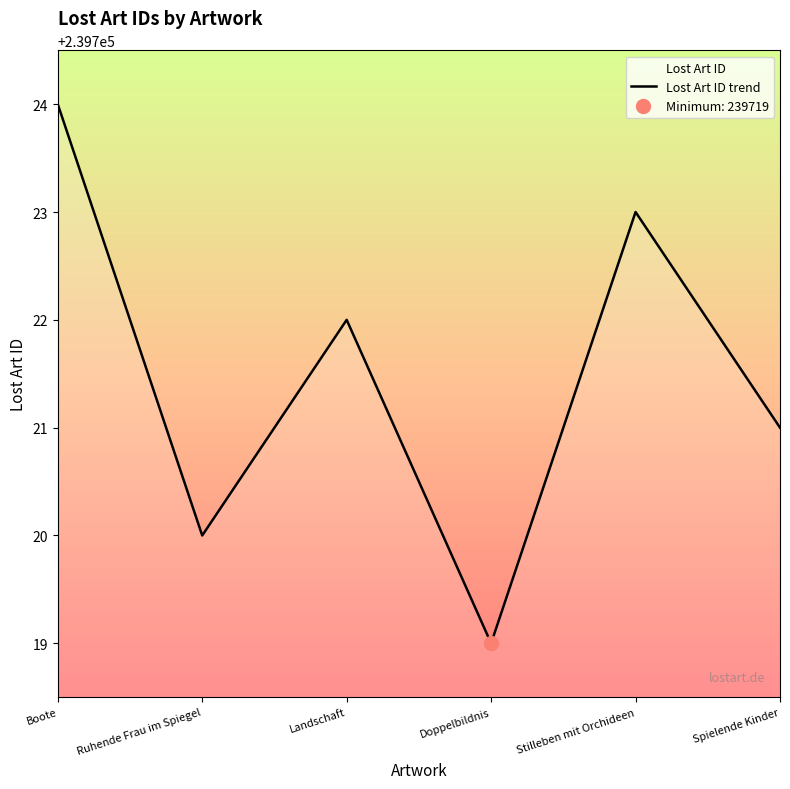

What position from the left is Spielende Kinder?

6